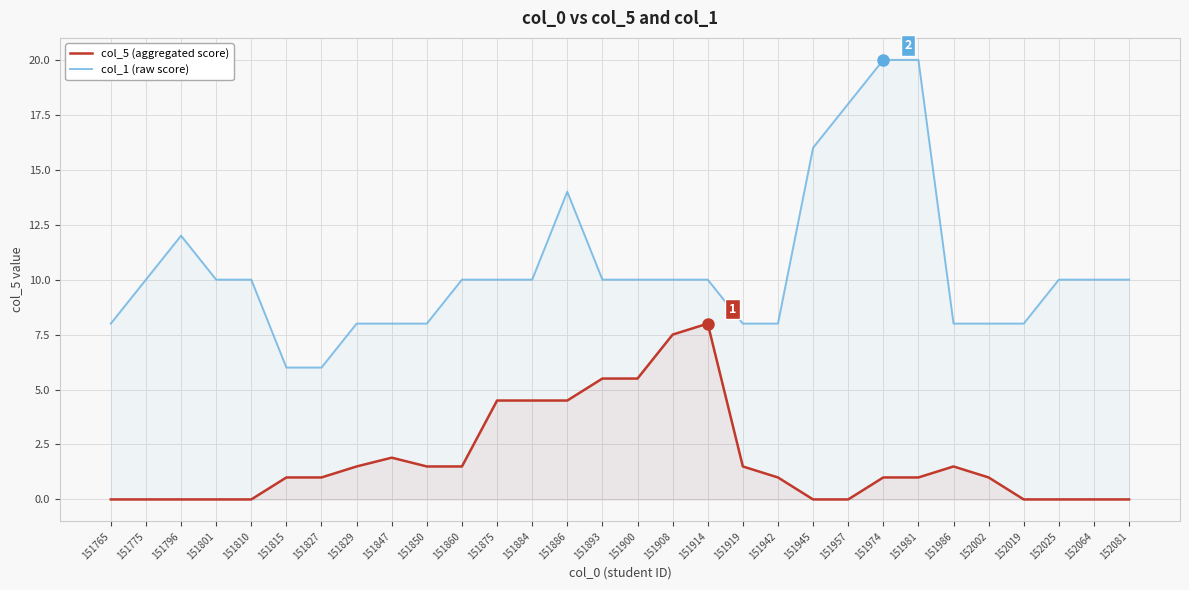

What is the value of the col_5 (aggregated score) point at the 13th from the left?

4.5